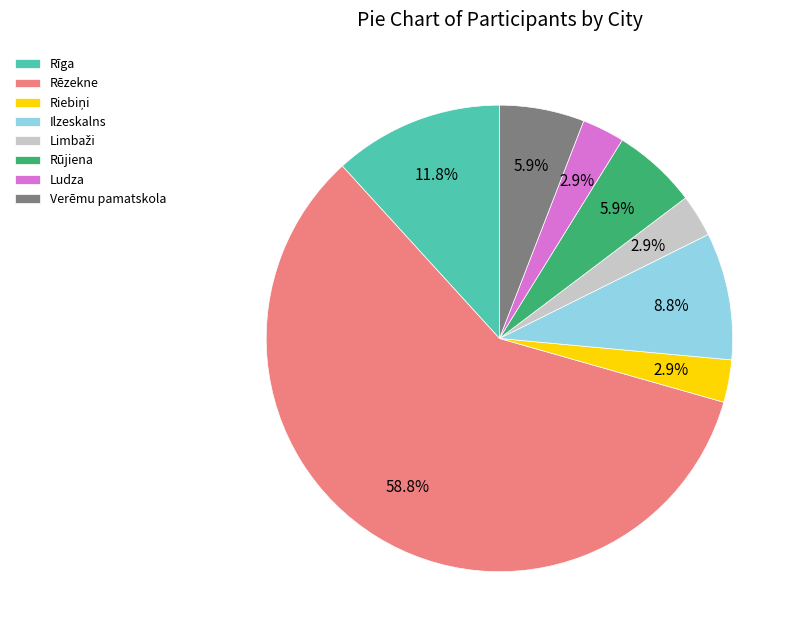

Which slice represents more than half of the pie?

Rēzekne